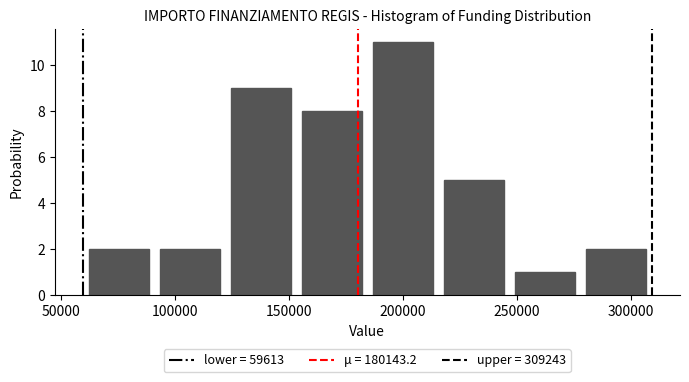

What is the height of the bar covering 185000 to 215000 on the x-axis? Neither the bar edges nor the heights are printed on the chart, so give them approximately, as read against the axes.

11